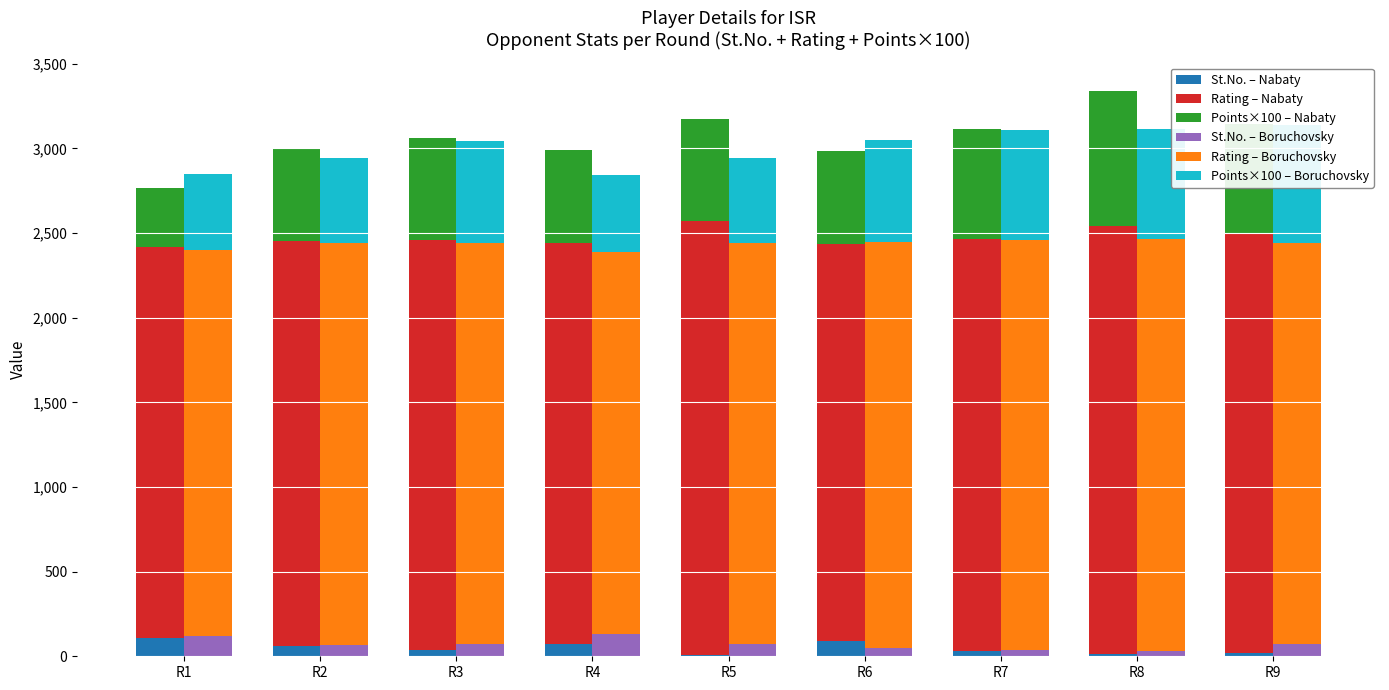

Which series has the largest total across all categories?

Rating – Nabaty